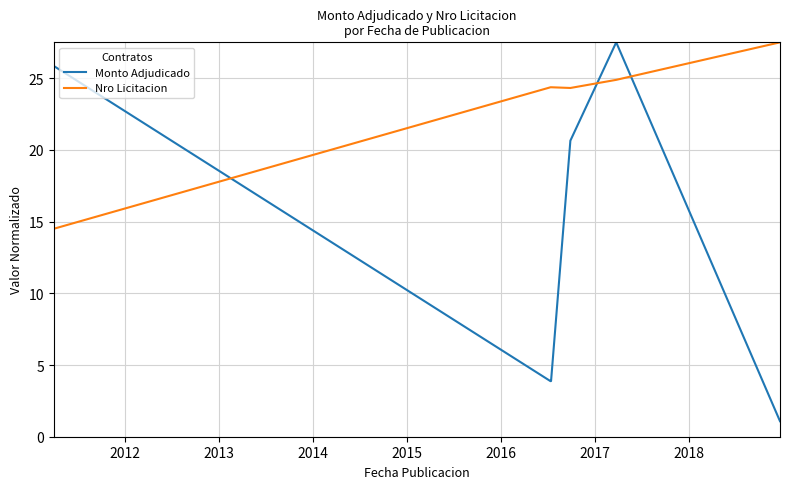

Which series has the largest total across all categories?

Nro Licitacion